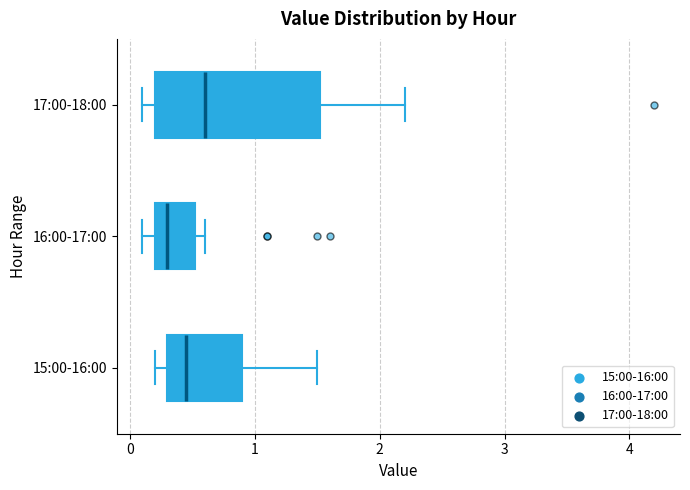

Comparing the boxes themselves (not the whiskers), which one is the widest?

17:00-18:00